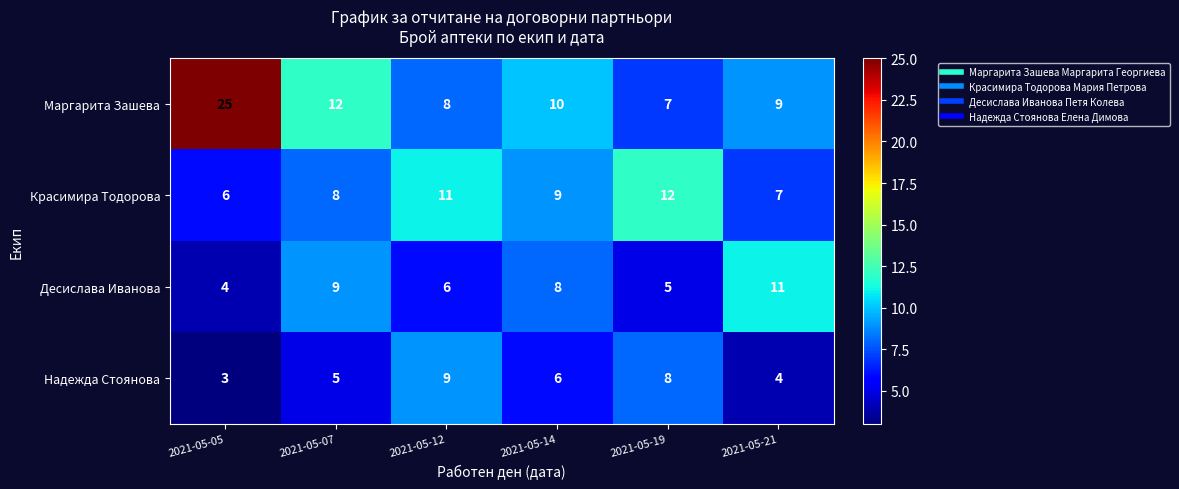

What is the total value across all series at 2021-05-21?

31